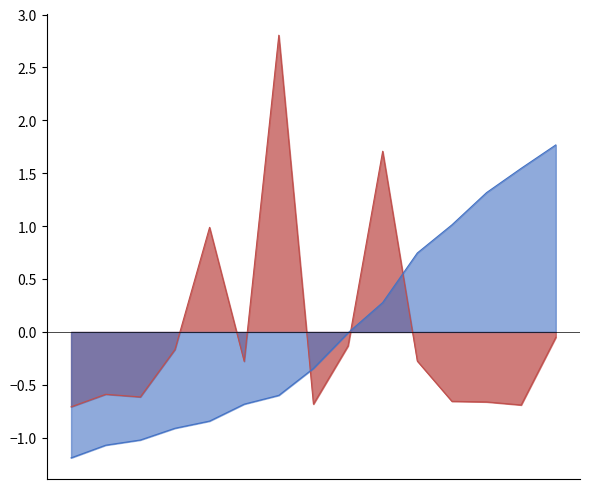

What is the label of the 7th point from the right?

2021-11-22